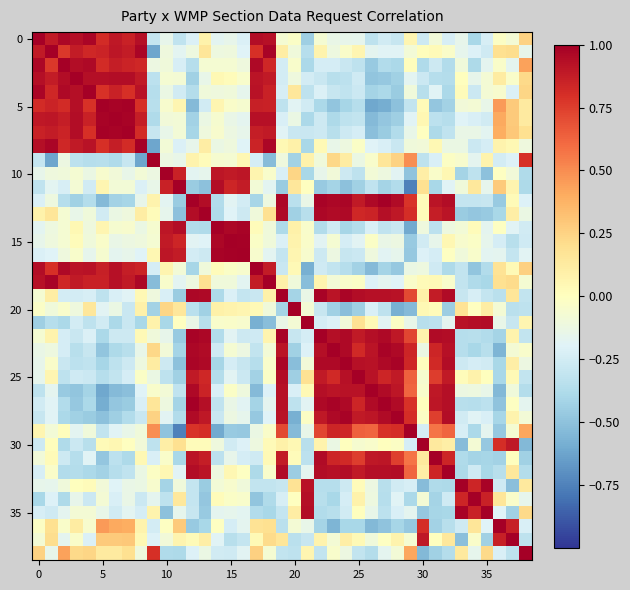

At which category is the sum across all series the highest?

13